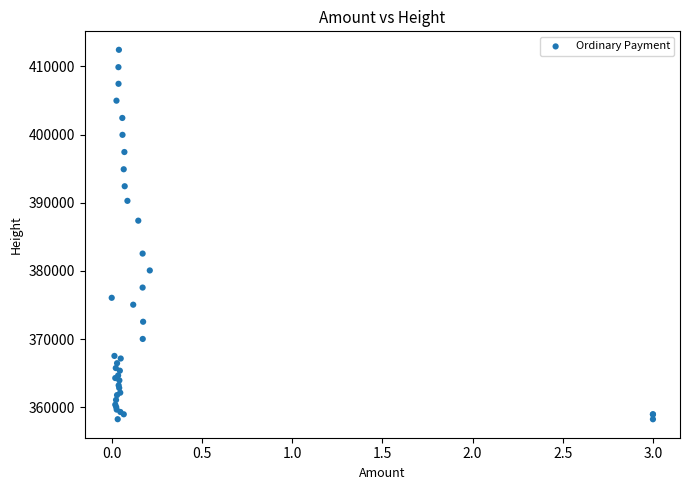

What Y value in the scatter plot is closest to 385347?

387381